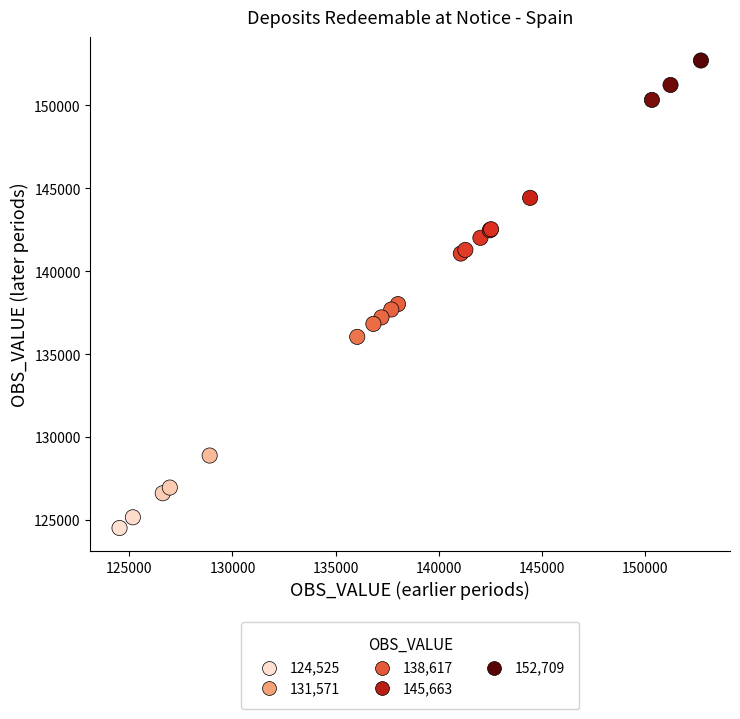

What Y value in the scatter plot is closest to 138617?

138023